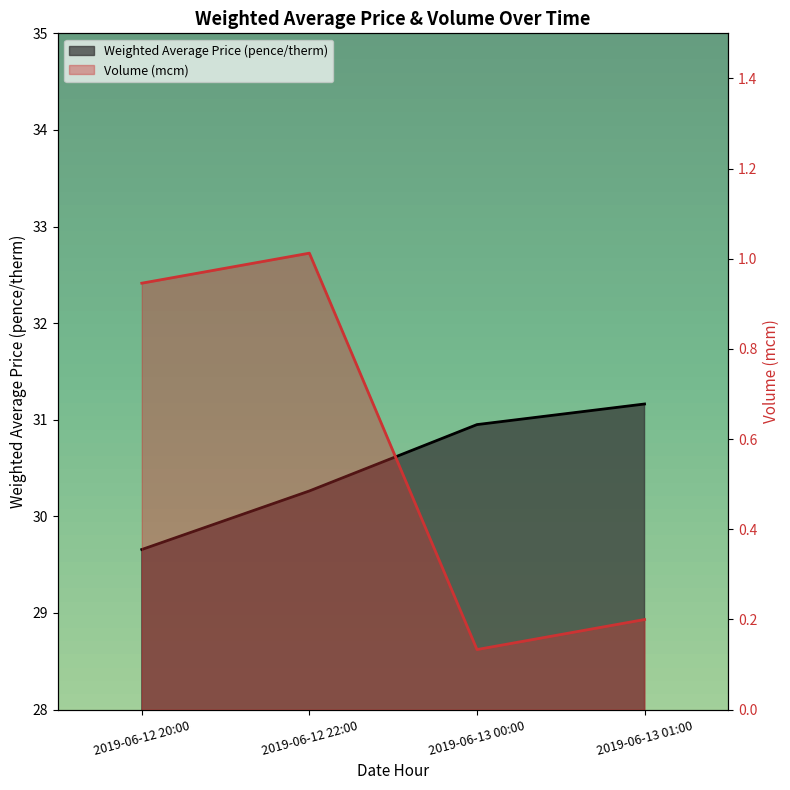

True or false: Weighted Average Price (pence/therm) and Volume (mcm) cross at least once.

False